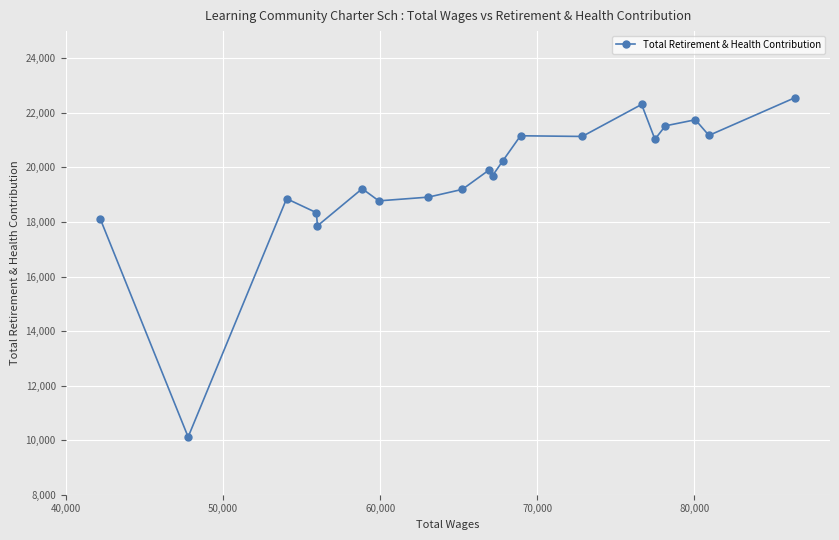

What is the value of the 7th point from the left?

18775